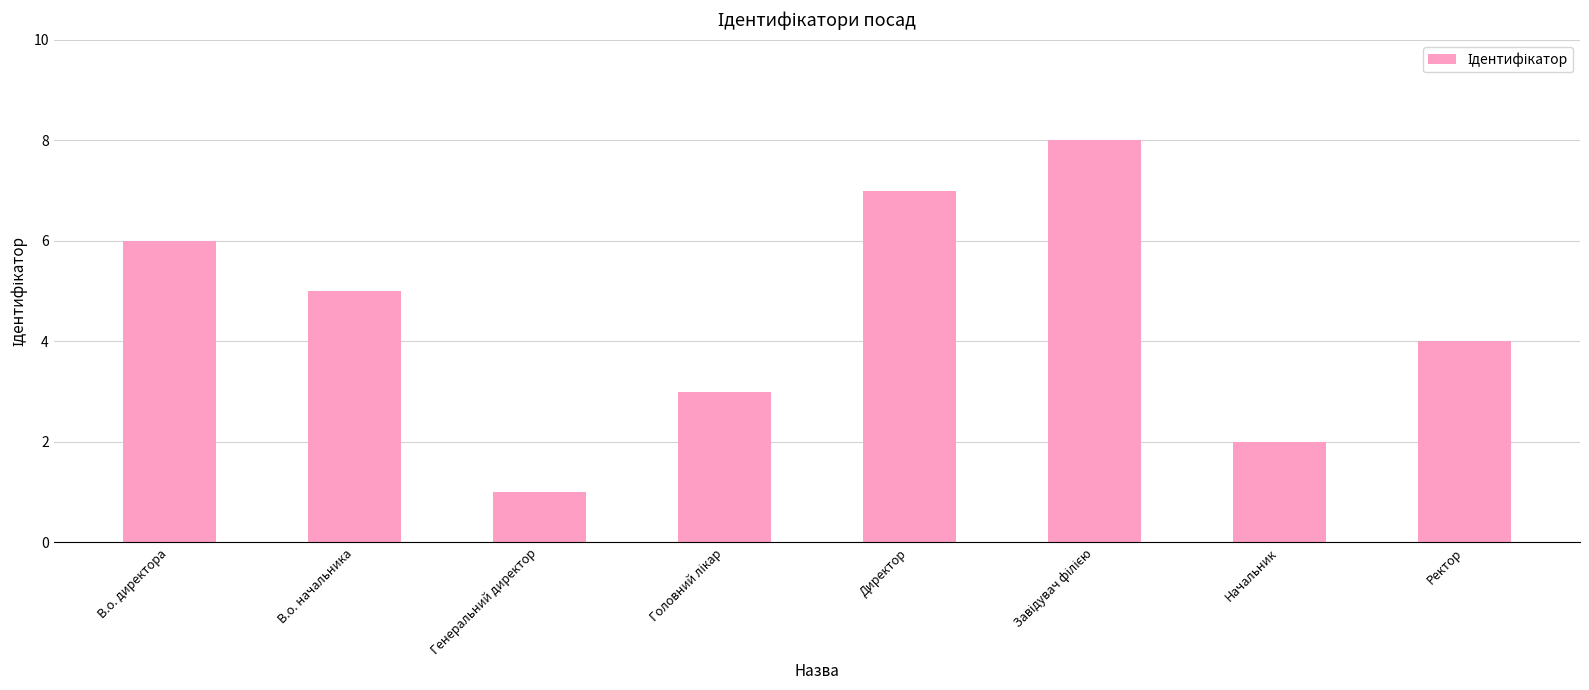

What is the value of the 5th bar from the left?

7